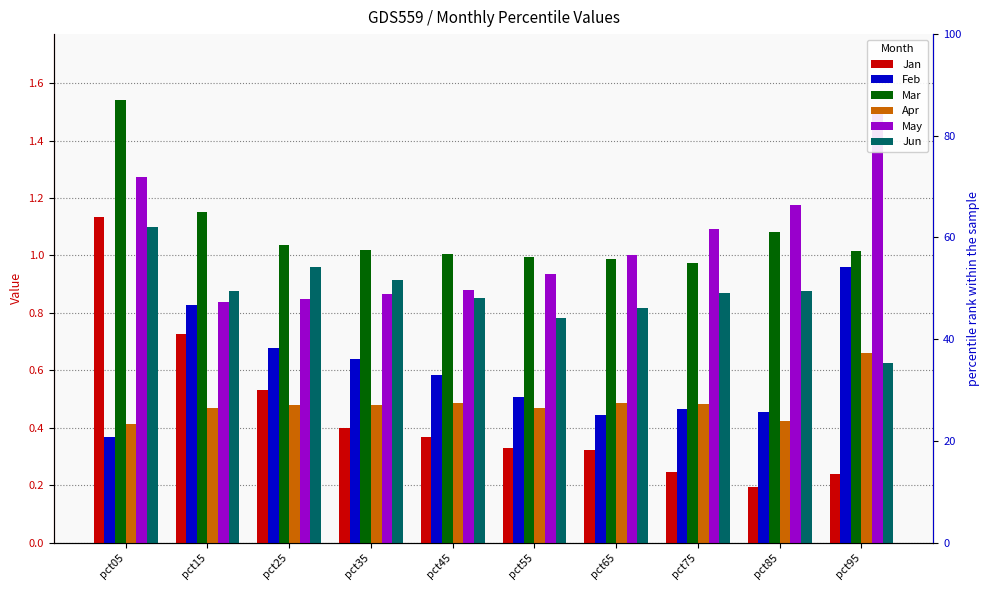

Which label corresponds to the smallest value in the chart?

pct85